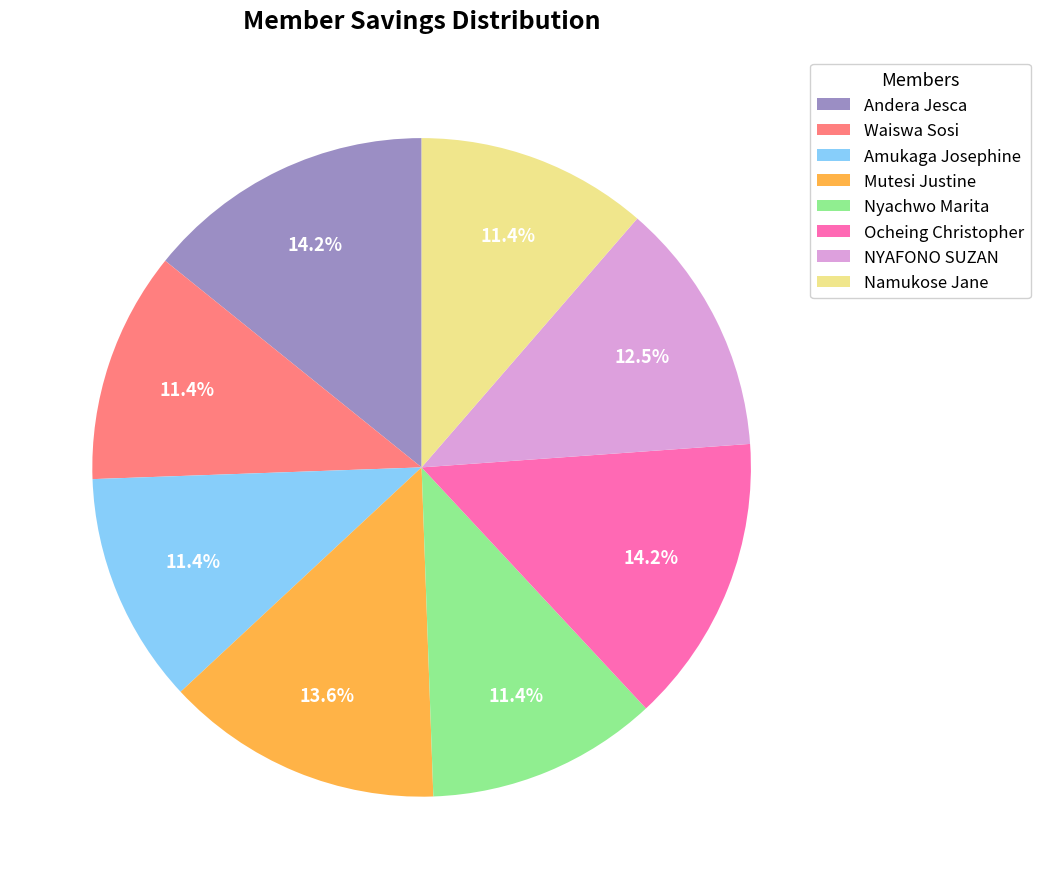

True or false: Amukaga Josephine accounts for 11% of the total.

True